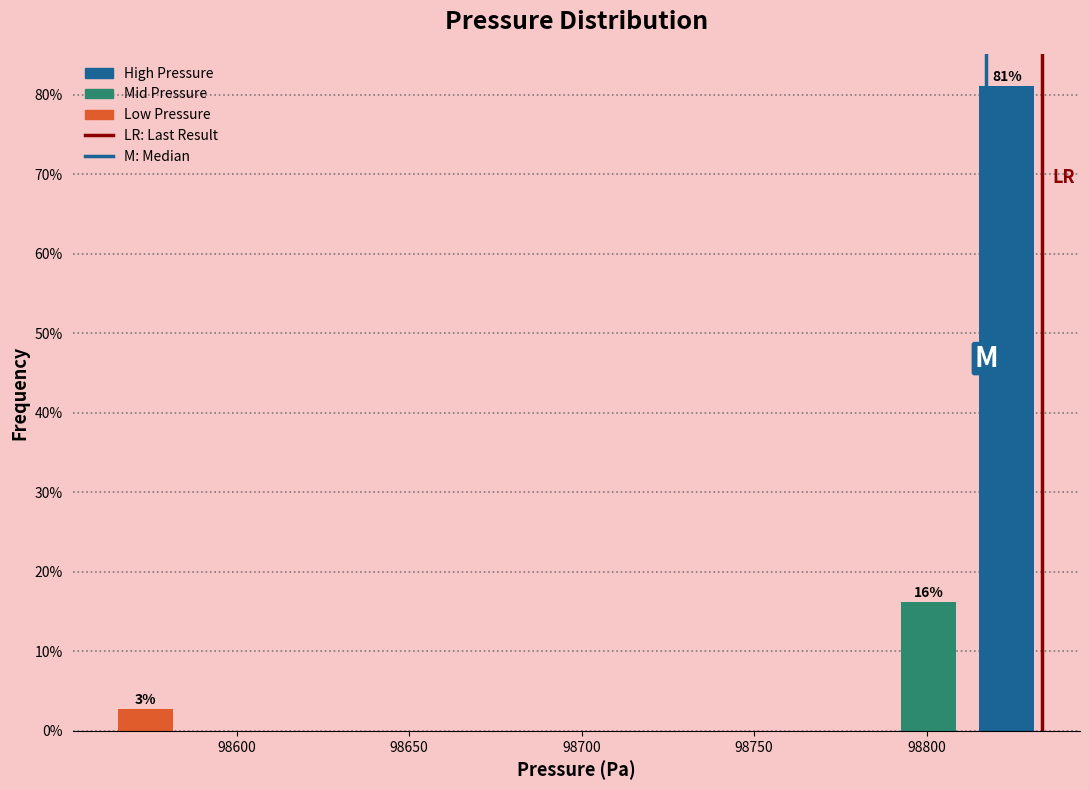

Which range on the x-axis has the tallest bar?

98810 to 98835